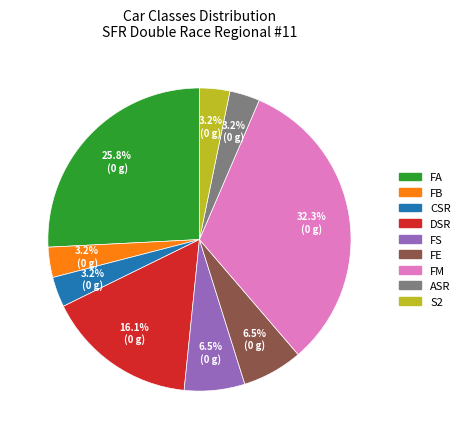

Is the sum of FM and FB greater than half?

No